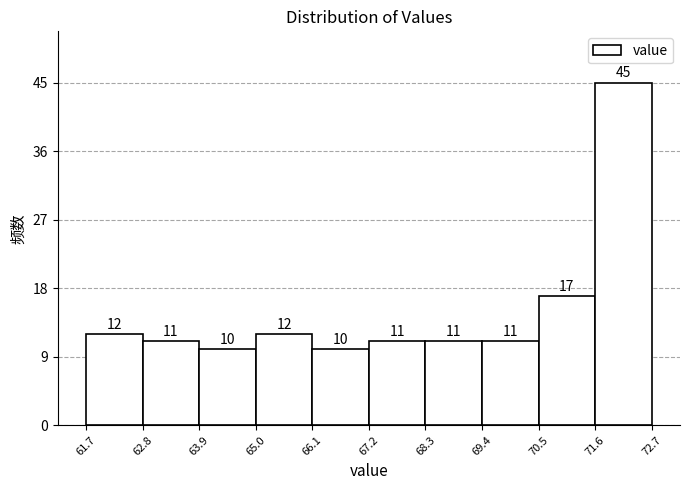

Which range on the x-axis has the tallest bar?

71.6 to 72.7